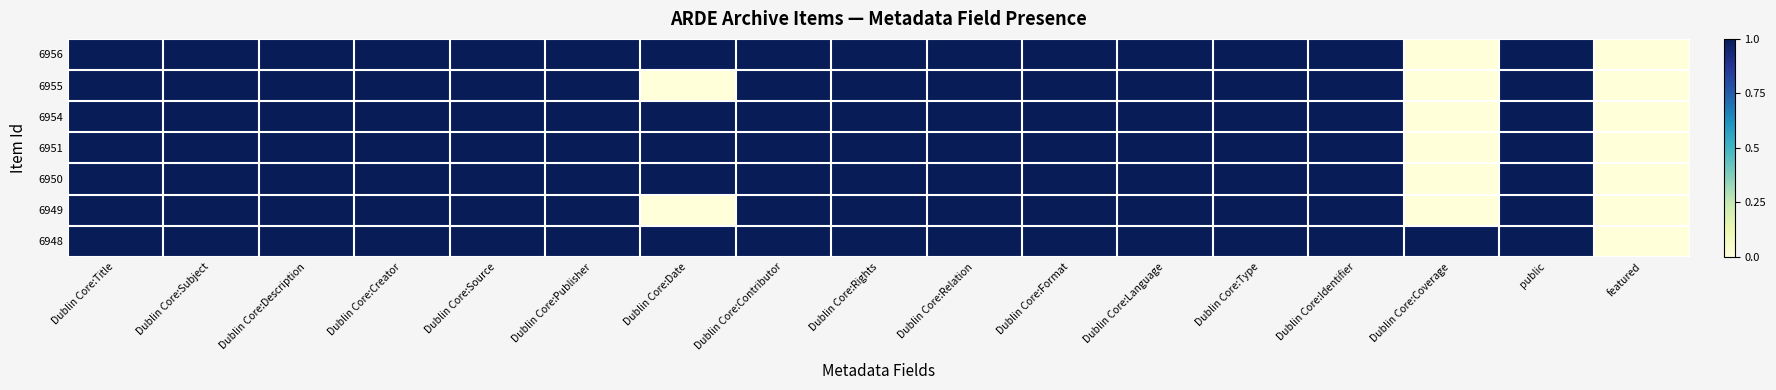

Reading left to right, extract all data points from this chart.

6956: Dublin Core:Title=1	Dublin Core:Subject=1	Dublin Core:Description=1	Dublin Core:Creator=1	Dublin Core:Source=1	Dublin Core:Publisher=1	Dublin Core:Date=1	Dublin Core:Contributor=1	Dublin Core:Rights=1	Dublin Core:Relation=1	Dublin Core:Format=1	Dublin Core:Language=1	Dublin Core:Type=1	Dublin Core:Identifier=1	Dublin Core:Coverage=0	public=1	featured=0
6955: Dublin Core:Title=1	Dublin Core:Subject=1	Dublin Core:Description=1	Dublin Core:Creator=1	Dublin Core:Source=1	Dublin Core:Publisher=1	Dublin Core:Date=0	Dublin Core:Contributor=1	Dublin Core:Rights=1	Dublin Core:Relation=1	Dublin Core:Format=1	Dublin Core:Language=1	Dublin Core:Type=1	Dublin Core:Identifier=1	Dublin Core:Coverage=0	public=1	featured=0
6954: Dublin Core:Title=1	Dublin Core:Subject=1	Dublin Core:Description=1	Dublin Core:Creator=1	Dublin Core:Source=1	Dublin Core:Publisher=1	Dublin Core:Date=1	Dublin Core:Contributor=1	Dublin Core:Rights=1	Dublin Core:Relation=1	Dublin Core:Format=1	Dublin Core:Language=1	Dublin Core:Type=1	Dublin Core:Identifier=1	Dublin Core:Coverage=0	public=1	featured=0
6951: Dublin Core:Title=1	Dublin Core:Subject=1	Dublin Core:Description=1	Dublin Core:Creator=1	Dublin Core:Source=1	Dublin Core:Publisher=1	Dublin Core:Date=1	Dublin Core:Contributor=1	Dublin Core:Rights=1	Dublin Core:Relation=1	Dublin Core:Format=1	Dublin Core:Language=1	Dublin Core:Type=1	Dublin Core:Identifier=1	Dublin Core:Coverage=0	public=1	featured=0
6950: Dublin Core:Title=1	Dublin Core:Subject=1	Dublin Core:Description=1	Dublin Core:Creator=1	Dublin Core:Source=1	Dublin Core:Publisher=1	Dublin Core:Date=1	Dublin Core:Contributor=1	Dublin Core:Rights=1	Dublin Core:Relation=1	Dublin Core:Format=1	Dublin Core:Language=1	Dublin Core:Type=1	Dublin Core:Identifier=1	Dublin Core:Coverage=0	public=1	featured=0
6949: Dublin Core:Title=1	Dublin Core:Subject=1	Dublin Core:Description=1	Dublin Core:Creator=1	Dublin Core:Source=1	Dublin Core:Publisher=1	Dublin Core:Date=0	Dublin Core:Contributor=1	Dublin Core:Rights=1	Dublin Core:Relation=1	Dublin Core:Format=1	Dublin Core:Language=1	Dublin Core:Type=1	Dublin Core:Identifier=1	Dublin Core:Coverage=0	public=1	featured=0
6948: Dublin Core:Title=1	Dublin Core:Subject=1	Dublin Core:Description=1	Dublin Core:Creator=1	Dublin Core:Source=1	Dublin Core:Publisher=1	Dublin Core:Date=1	Dublin Core:Contributor=1	Dublin Core:Rights=1	Dublin Core:Relation=1	Dublin Core:Format=1	Dublin Core:Language=1	Dublin Core:Type=1	Dublin Core:Identifier=1	Dublin Core:Coverage=1	public=1	featured=0